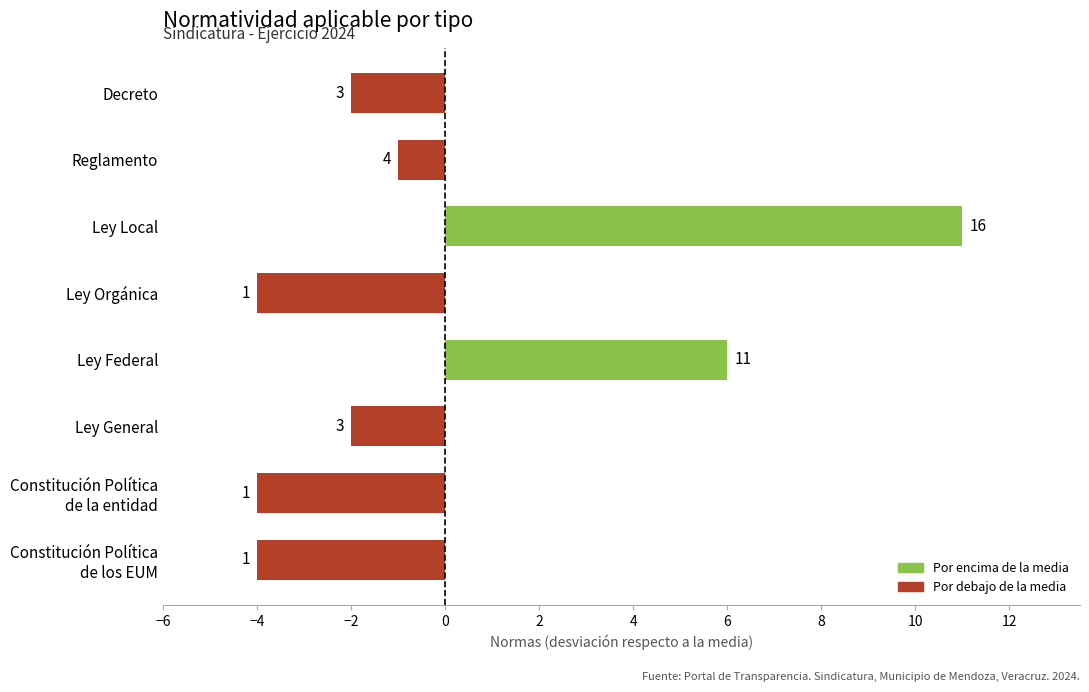

What is the smallest value displayed?

-4